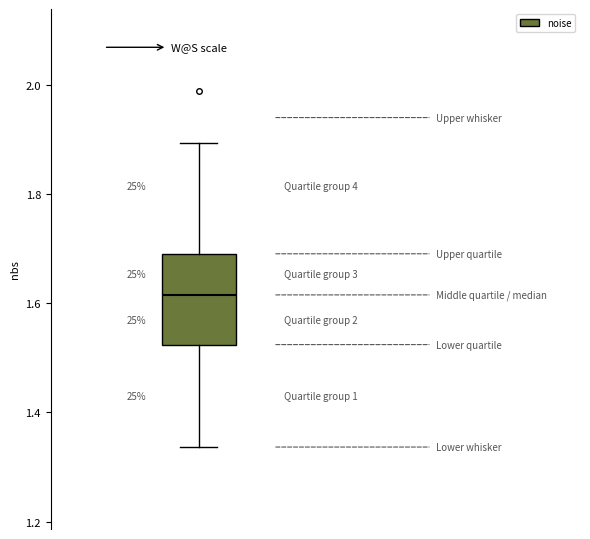

Where does the upper whisker of the box end on the y-axis? The values are not printed on the chart, so give them approximately, as read against the axis.

1.90